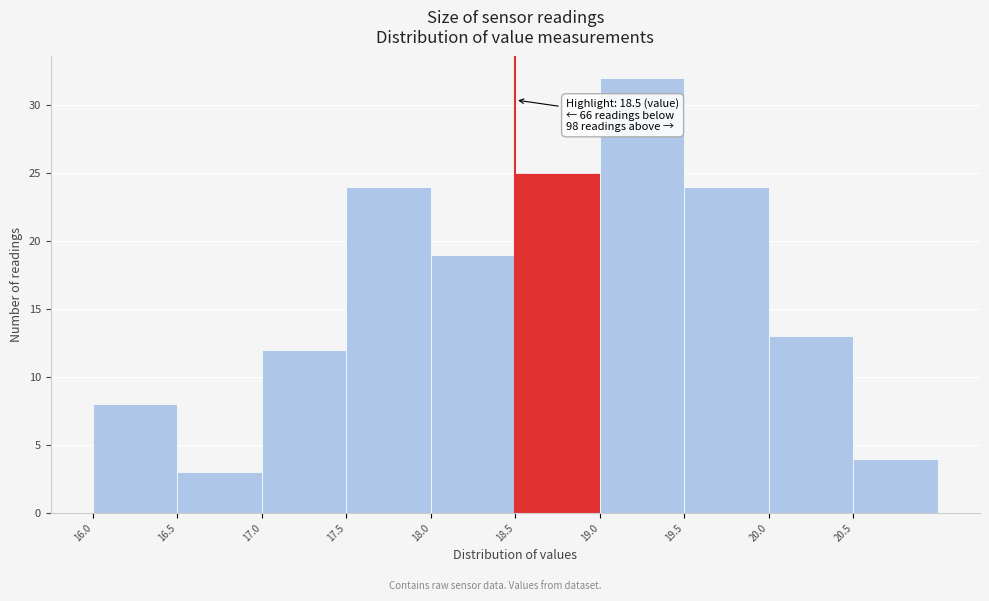

Over which range of the x-axis is the bar tallest?

19.0 to 19.5